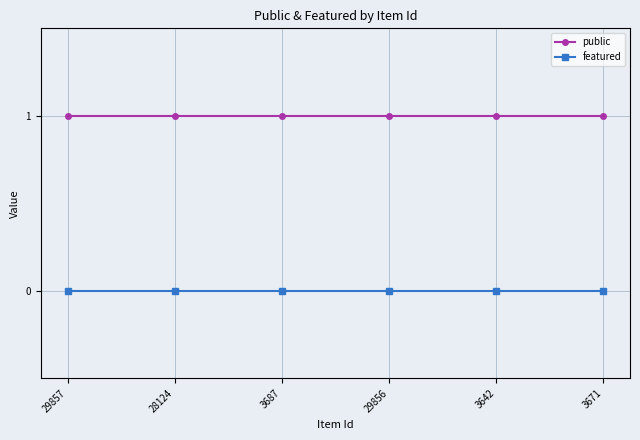

True or false: featured and public intersect in this chart.

False